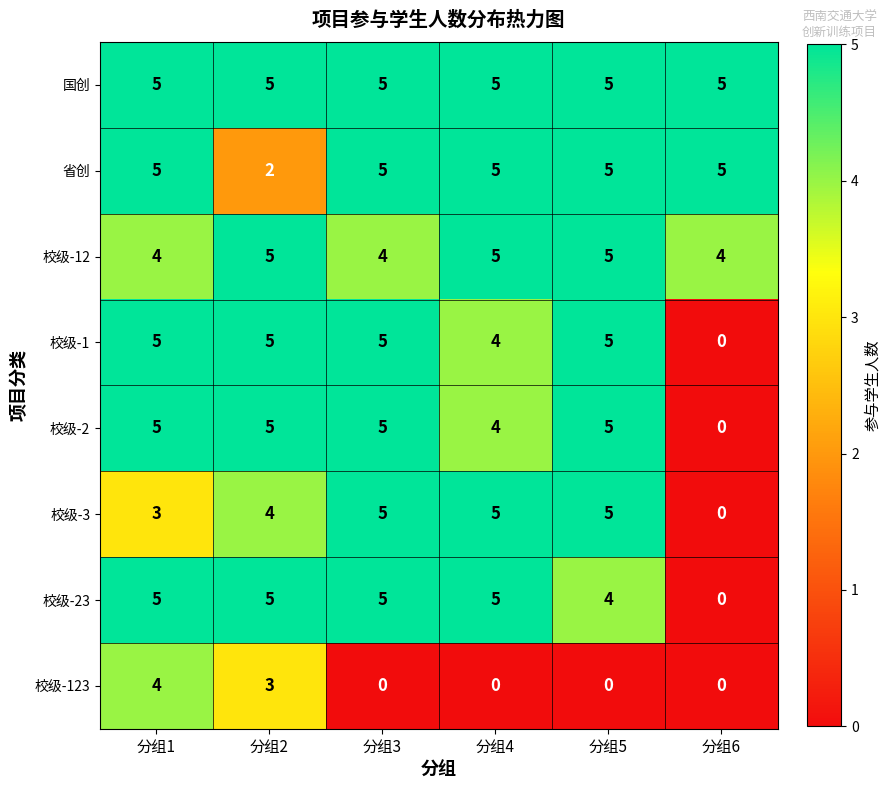

How many positive values does the 校级-123 series have?

2